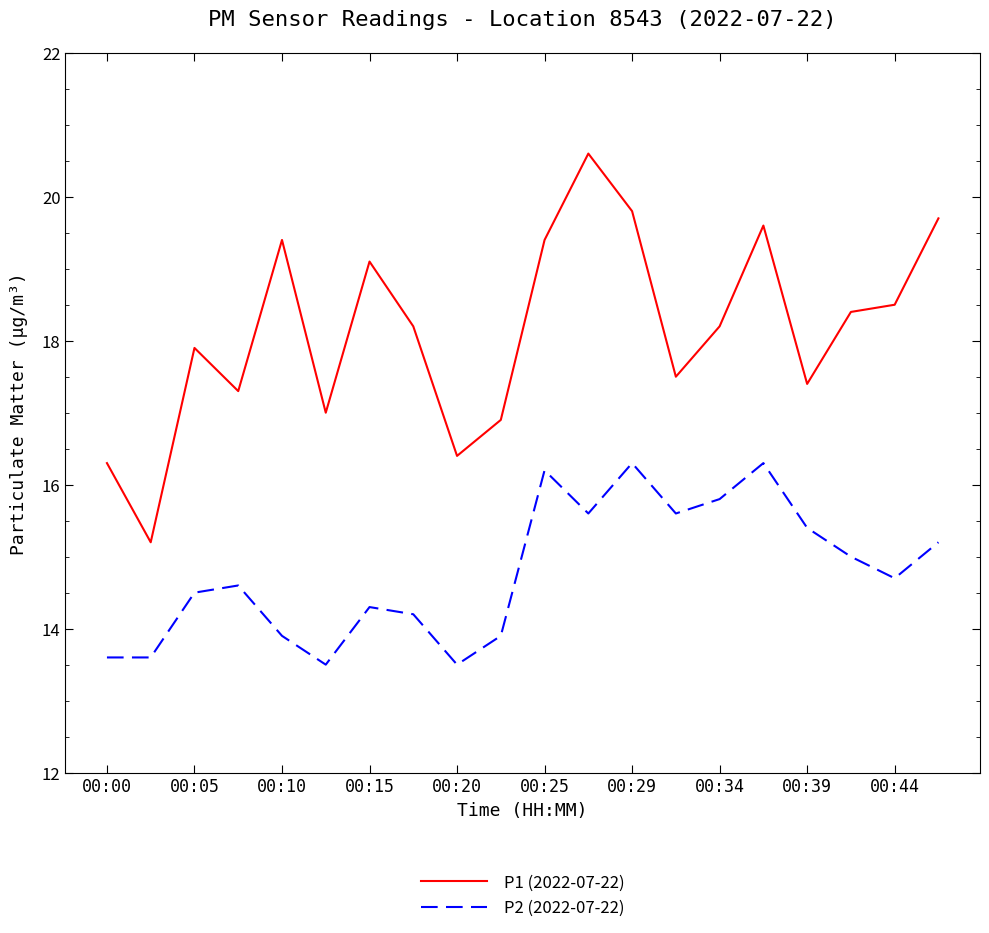

What is the greatest value displayed?

20.6